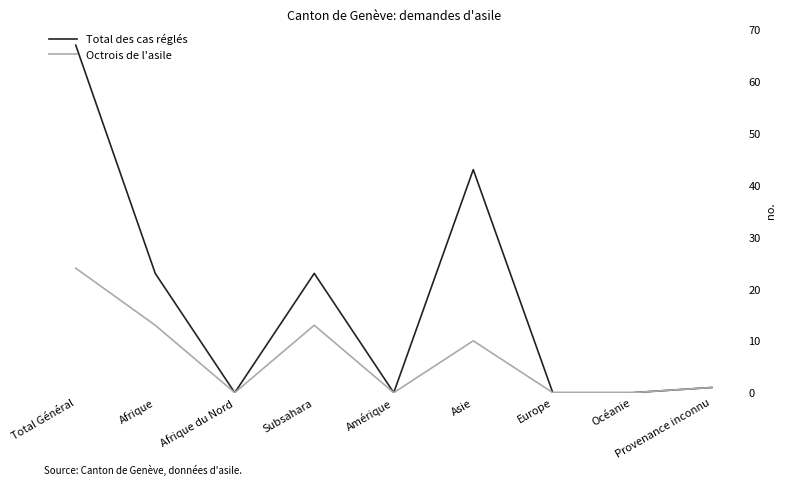

What is the average value of the Octrois de l'asile series?

7